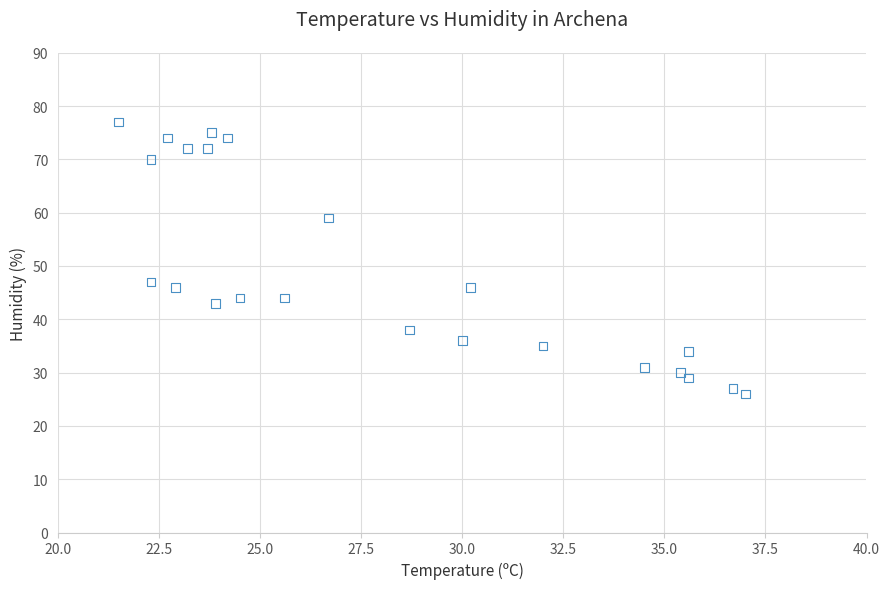

What is the range of Y values (max minus min)?

51